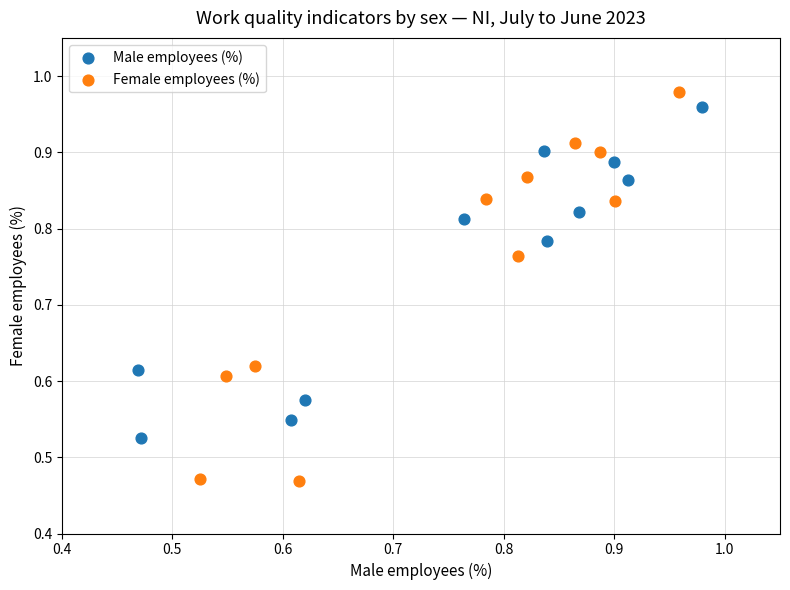

Which series reaches the minimum Y coordinate?

Female employees (%)